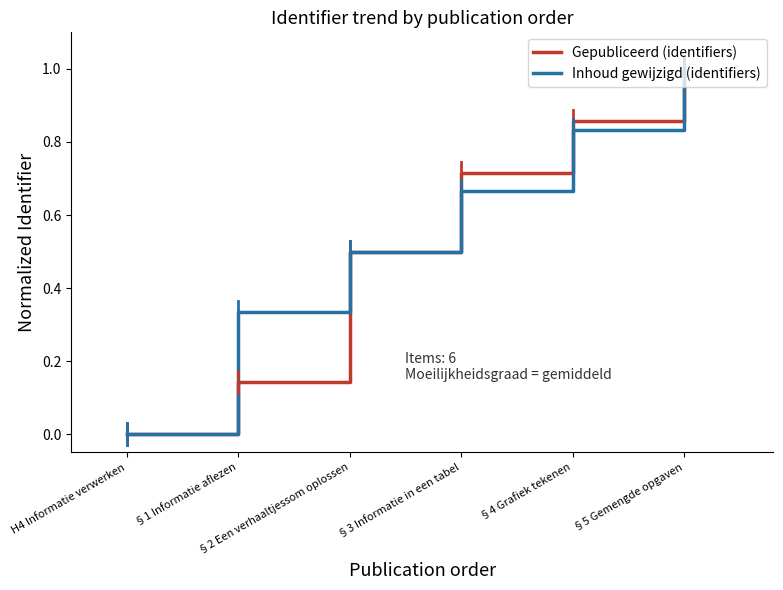

What is the maximum value for Inhoud gewijzigd (identifiers)?

1.0